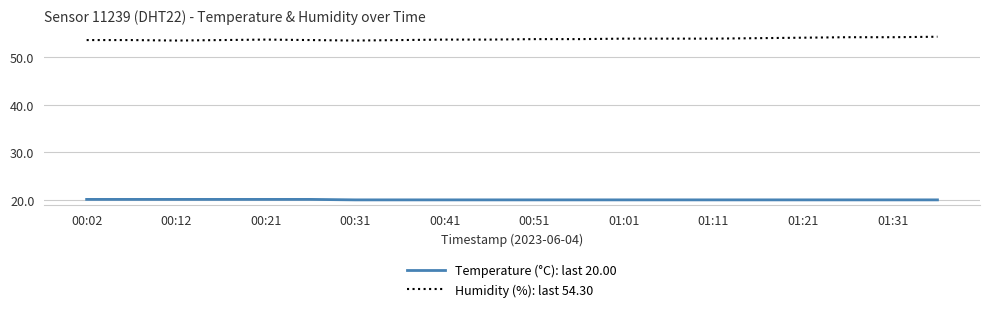

What is the maximum value shown in the chart?

54.3